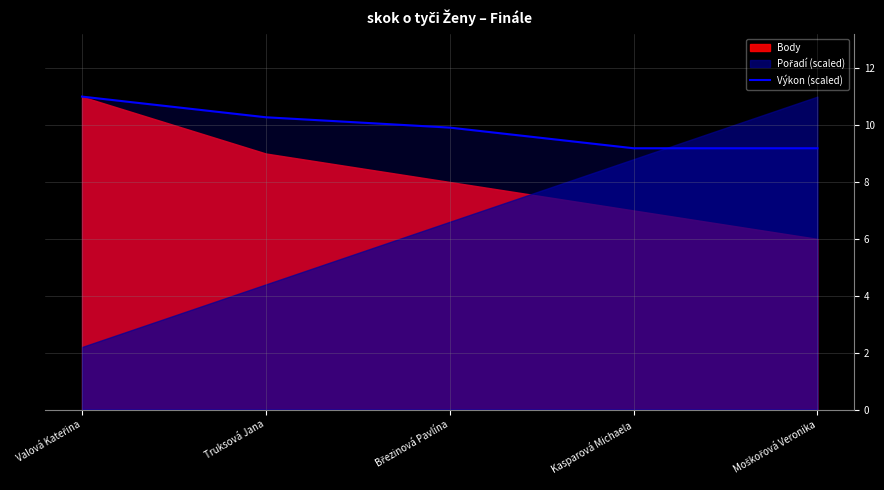

True or false: the data shows 18.1 at Truksová Jana.

False